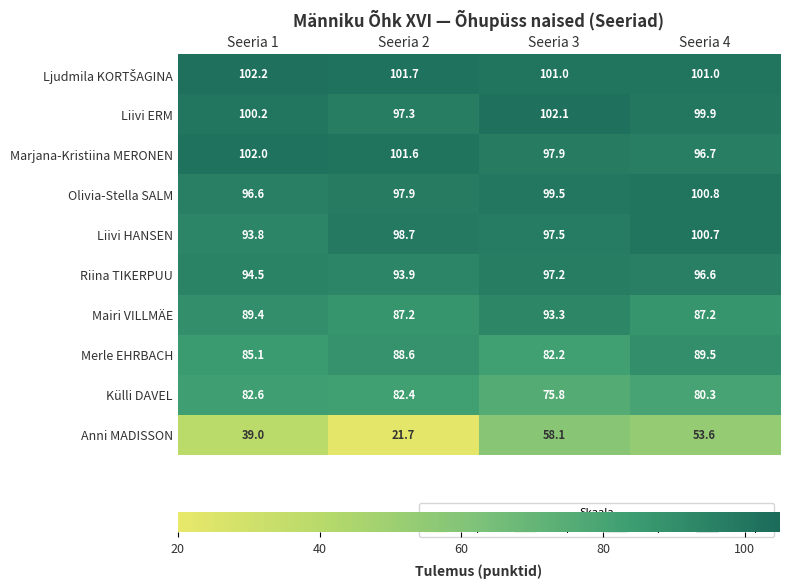

Is it true that Liivi ERM equals 97.3 at Seeria 2?

True